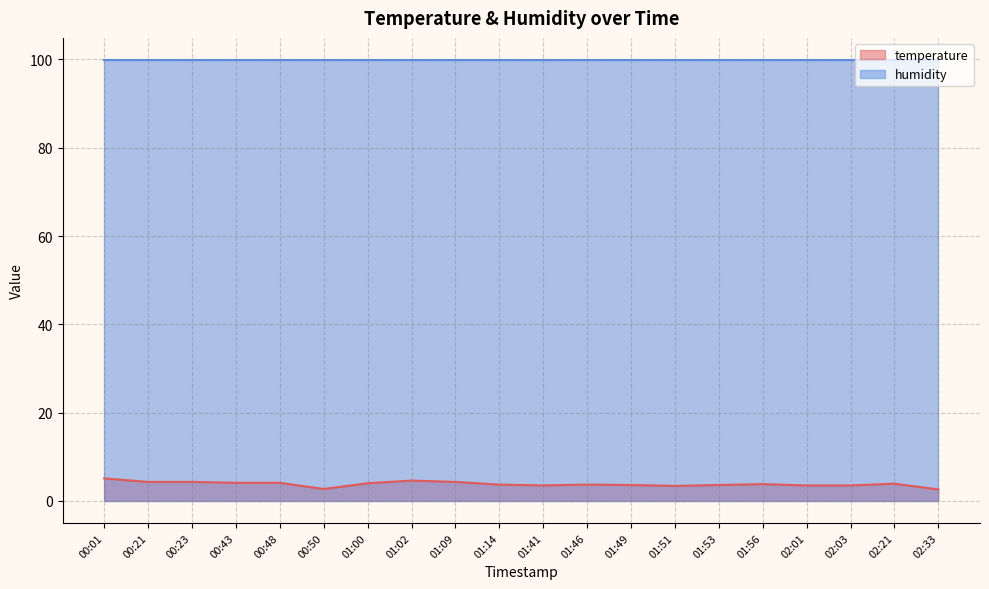

Where is the data nearest to the value 3?

00:50